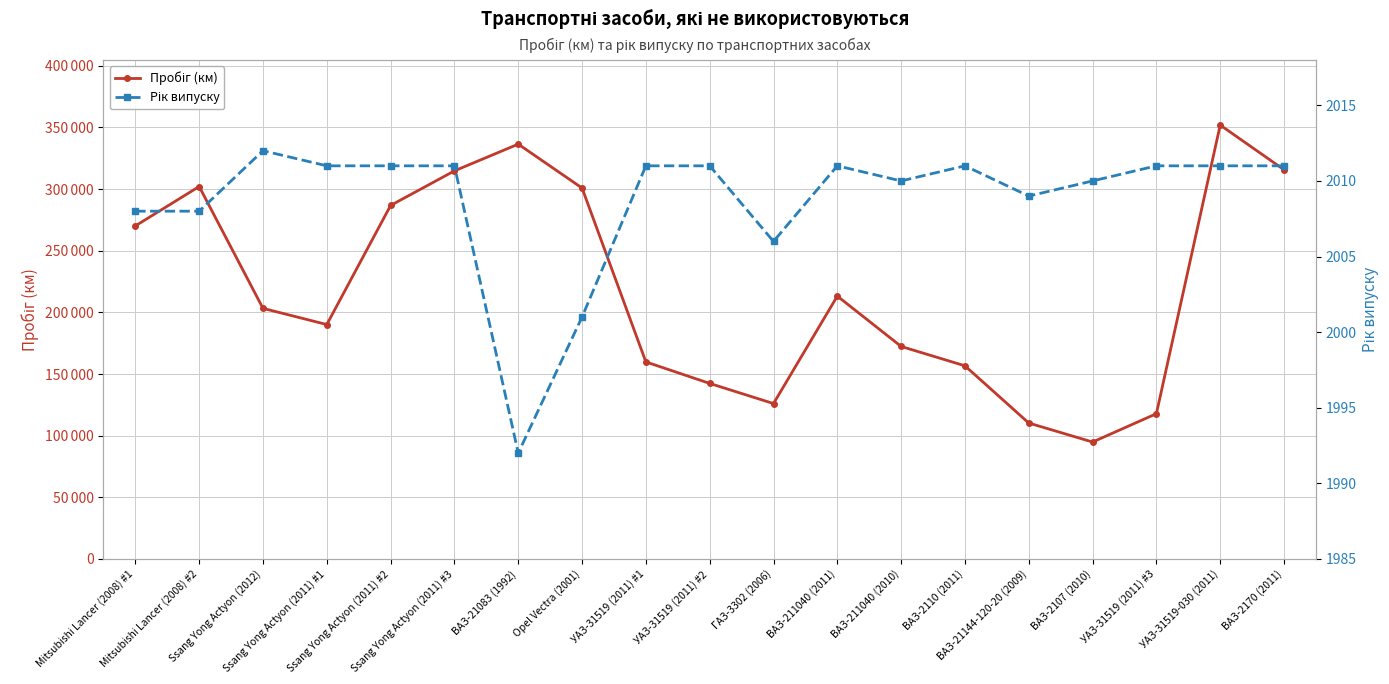

At ВАЗ-211040 (2010), list the series in order from largest to smallest.

Пробіг (км), Рік випуску